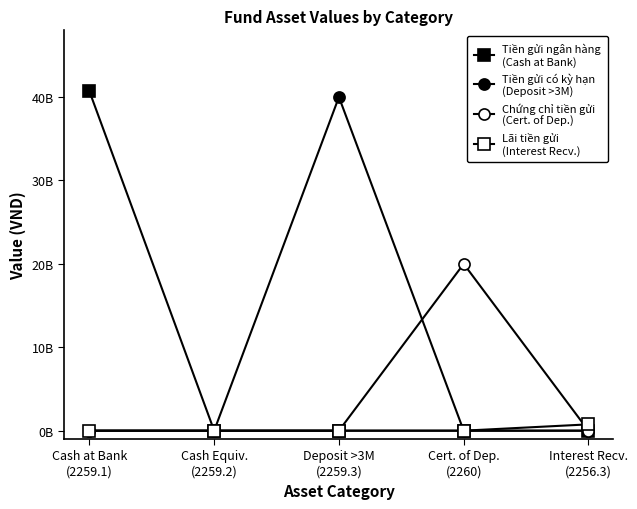

What is the difference between the highest and lowest values at Deposit >3M
(2259.3)?

40000000000